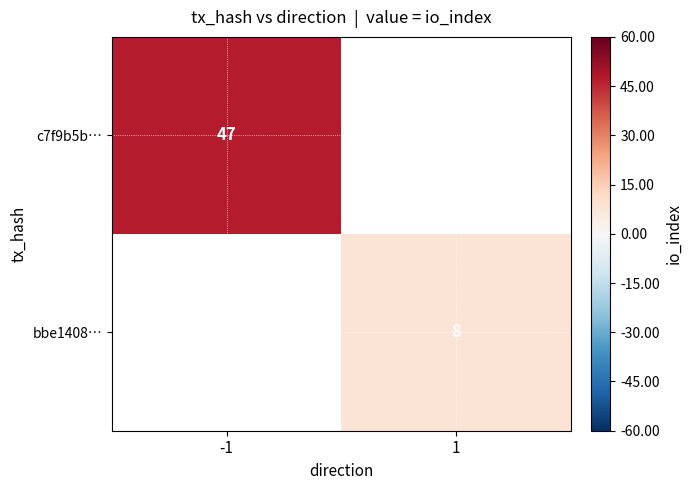

The value of bbe1408… at 1 is 3. True or false?

False